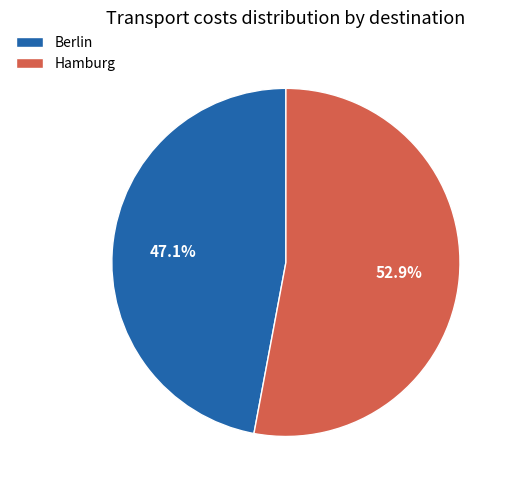

What is the ratio of the value at Hamburg to the value at Berlin?

1.1